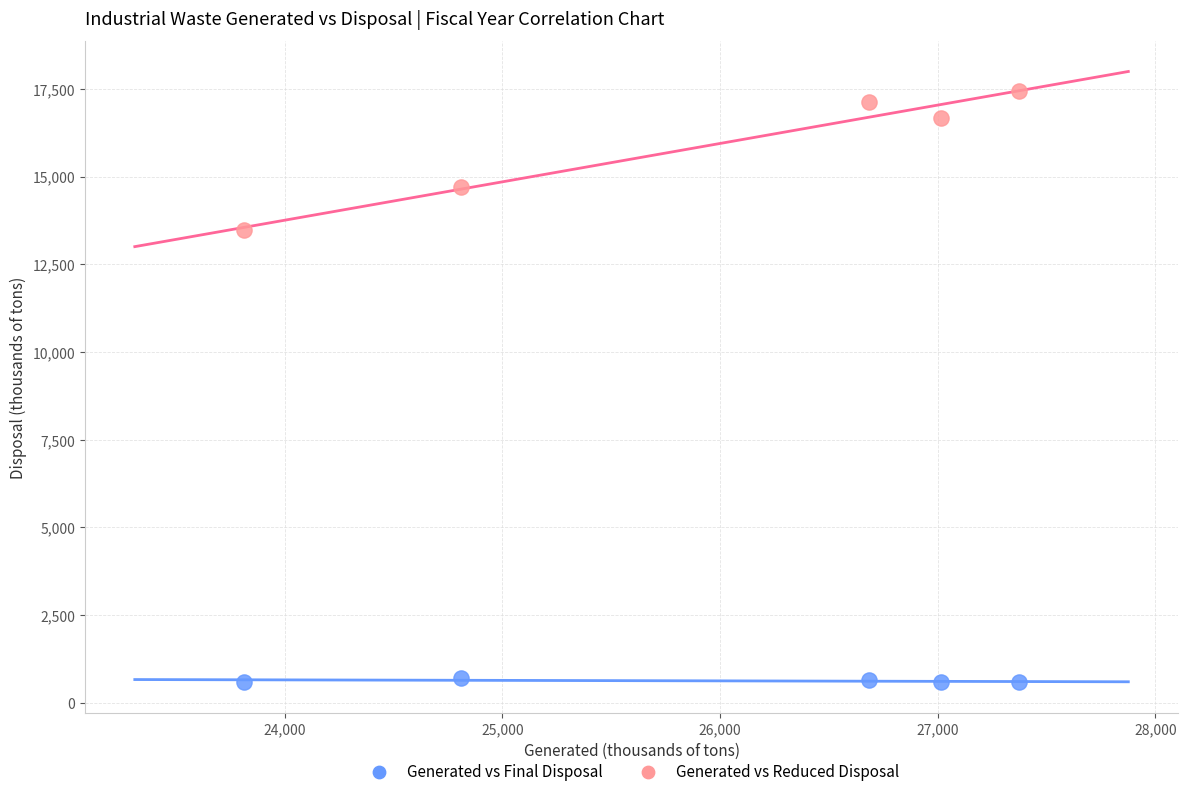

Which series has the largest Y range (max minus min)?

Generated vs Reduced Disposal